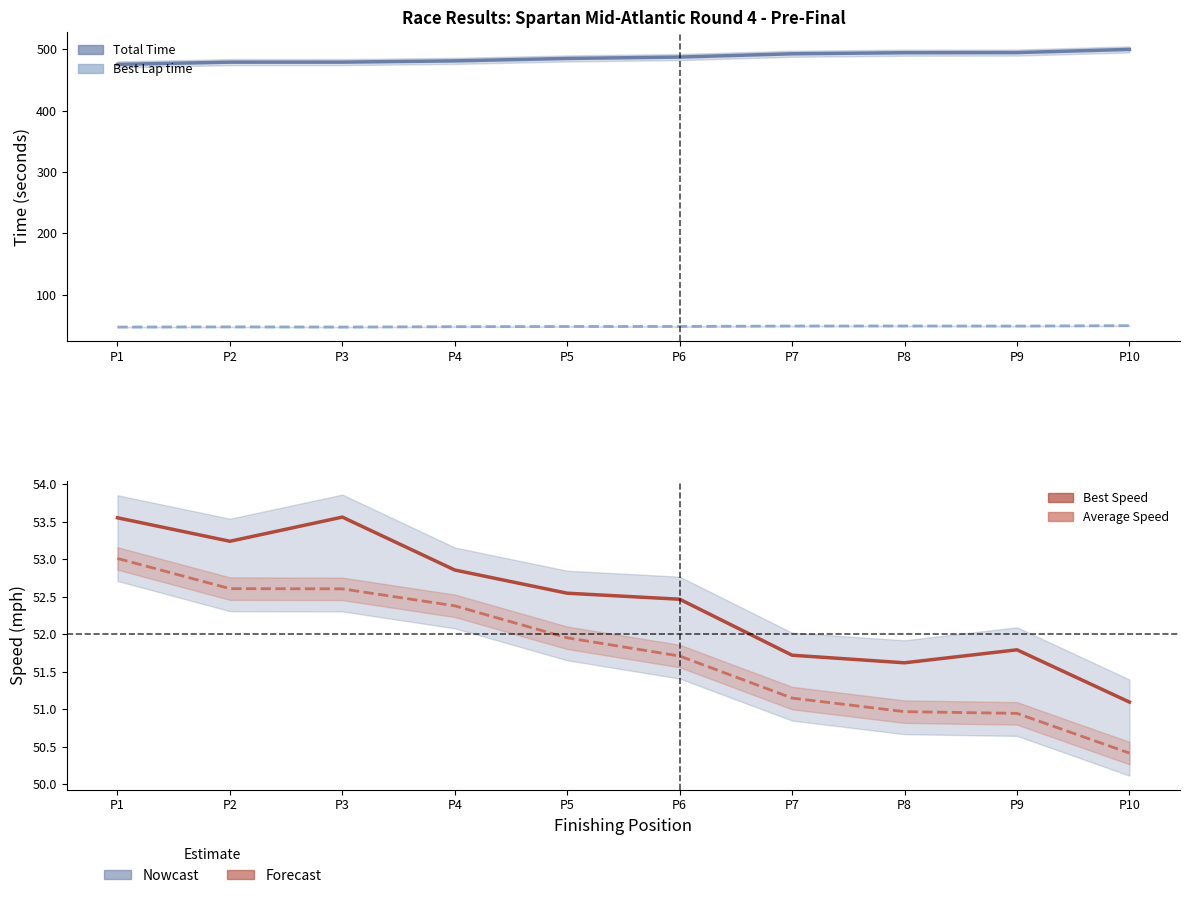

Reading right to left, list all the values displayed in this chart.

Total Time: P10=499.8	P9=494.7	P8=494.4	P7=492.7	P6=487.3	P5=485.1	P4=481.1	P3=479.1	P2=479.0	P1=475.4
Best Lap time: P10=49.3	P9=48.7	P8=48.8	P7=48.7	P6=48.0	P5=48.0	P4=47.7	P3=47.0	P2=47.3	P1=47.1
Best Speed: P10=51.1	P9=51.8	P8=51.6	P7=51.7	P6=52.5	P5=52.5	P4=52.9	P3=53.6	P2=53.2	P1=53.6
Average Speed: P10=50.4	P9=50.9	P8=51.0	P7=51.1	P6=51.7	P5=52.0	P4=52.4	P3=52.6	P2=52.6	P1=53.0